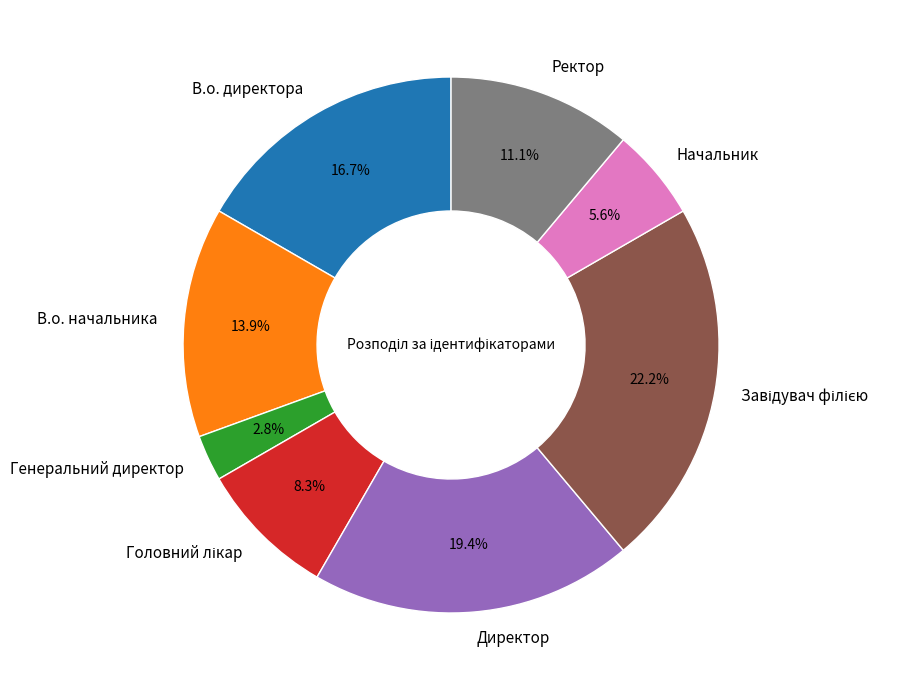

What is the ratio of the value at В.о. начальника to the value at Директор?

0.7